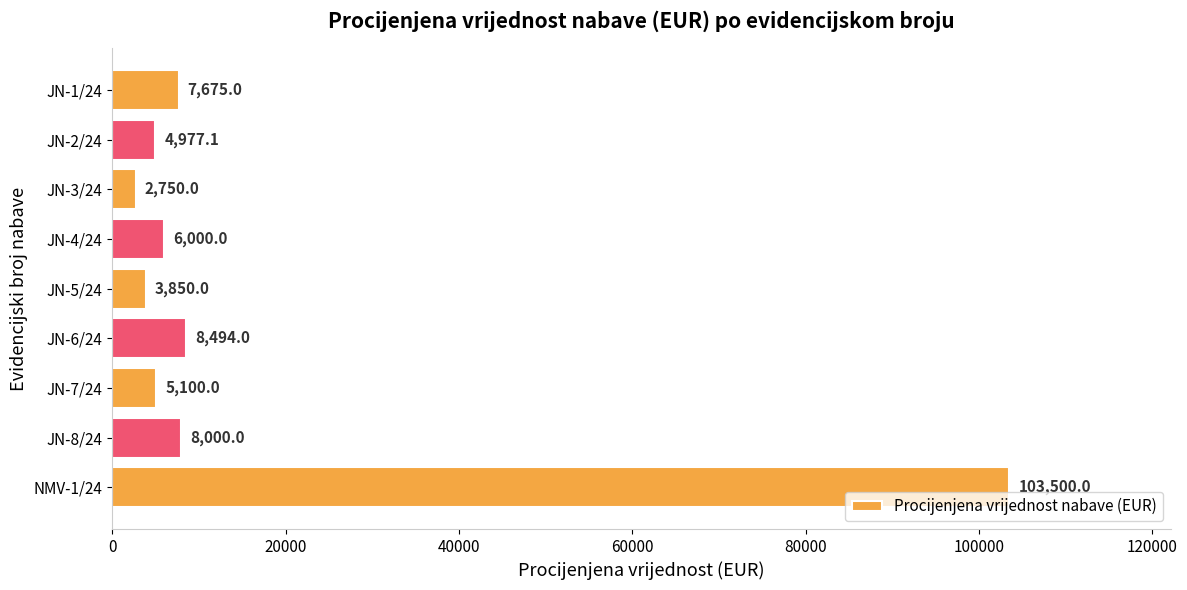

The chart shows a value of 6000.0 at JN-4/24. True or false?

True